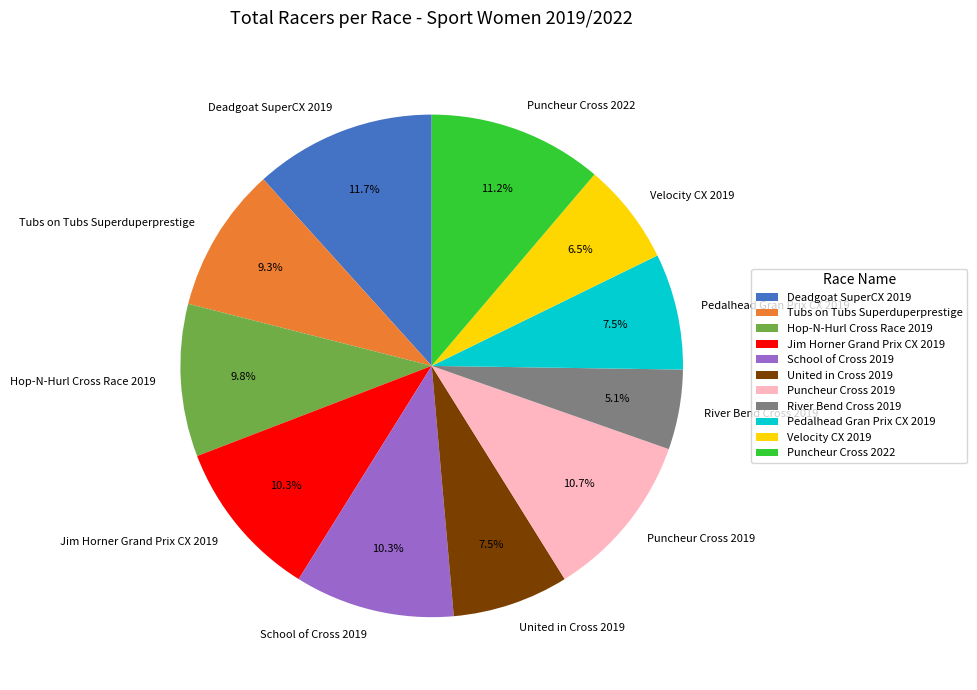

To the nearest percent, what is the average slice percentage?

9%